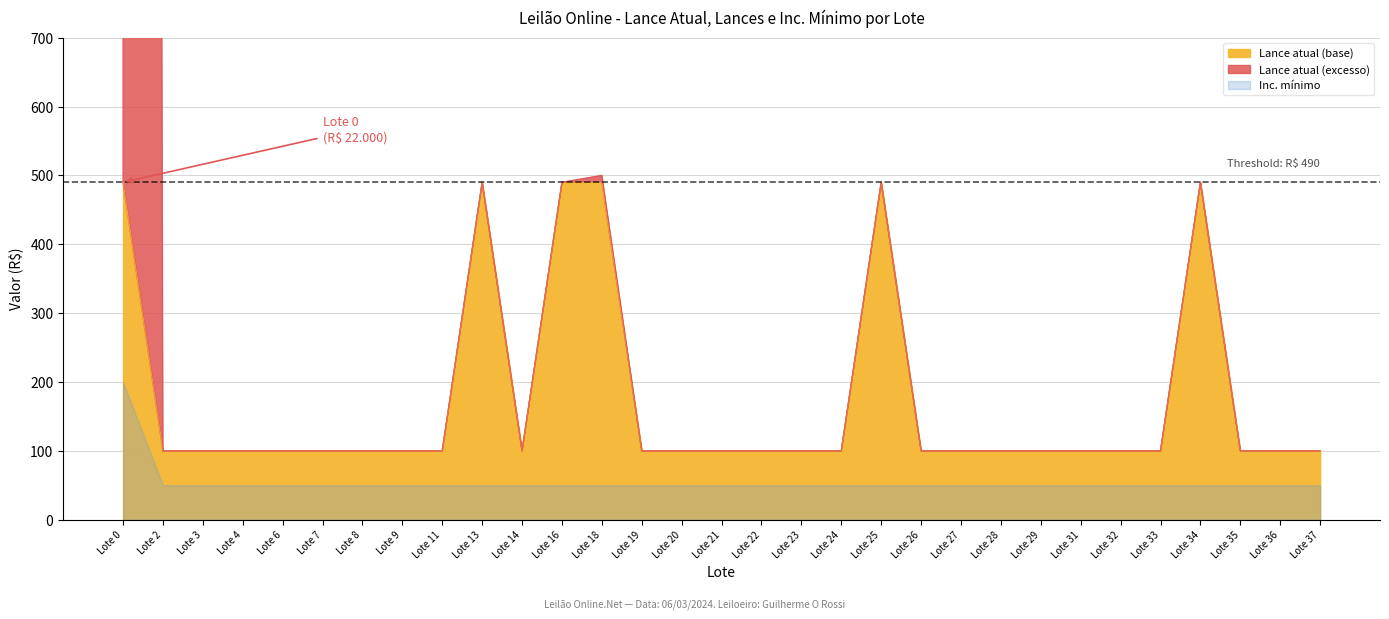

What is the sum of the Inc. mínimo values at Lote 34 and Lote 22?

100